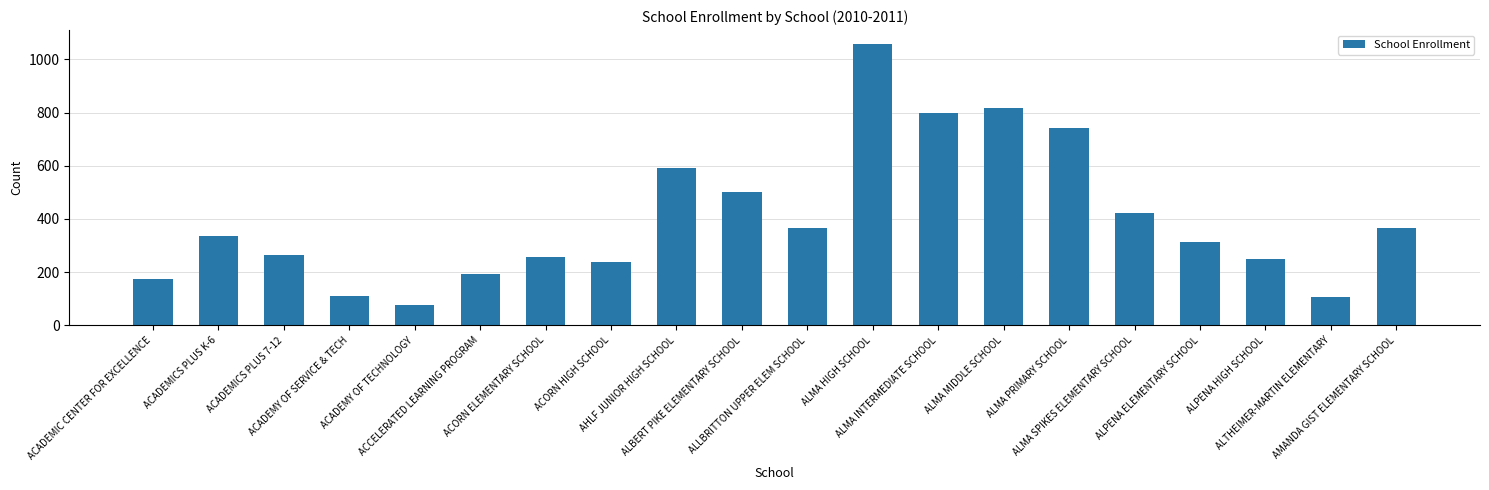

How many data points does each series have?

20